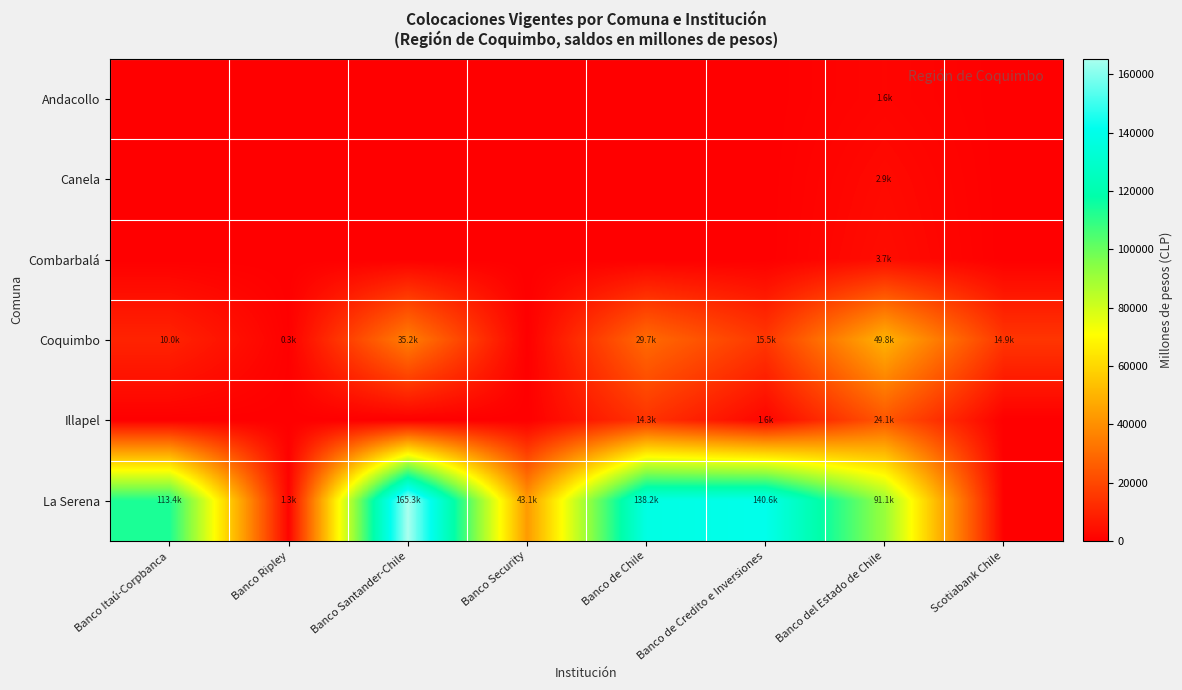

Reading left to right, transcribe all the data shown in this chart.

Andacollo: Banco Itaú-Corpbanca=0.0	Banco Ripley=0.0	Banco Santander-Chile=0.0	Banco Security=0.0	Banco de Chile=0.0	Banco de Credito e Inversiones=0.0	Banco del Estado de Chile=1649.4	Scotiabank Chile=0.0
Canela: Banco Itaú-Corpbanca=0.0	Banco Ripley=0.0	Banco Santander-Chile=0.0	Banco Security=0.0	Banco de Chile=0.0	Banco de Credito e Inversiones=0.0	Banco del Estado de Chile=2872.5	Scotiabank Chile=0.0
Combarbalá: Banco Itaú-Corpbanca=0.0	Banco Ripley=0.0	Banco Santander-Chile=0.0	Banco Security=0.0	Banco de Chile=0.0	Banco de Credito e Inversiones=0.0	Banco del Estado de Chile=3676.8	Scotiabank Chile=0.0
Coquimbo: Banco Itaú-Corpbanca=9970.5	Banco Ripley=307.9	Banco Santander-Chile=35249.9	Banco Security=0.0	Banco de Chile=29740.0	Banco de Credito e Inversiones=15509.5	Banco del Estado de Chile=49829.6	Scotiabank Chile=14932.2
Illapel: Banco Itaú-Corpbanca=0.0	Banco Ripley=0.0	Banco Santander-Chile=0.0	Banco Security=0.0	Banco de Chile=14305.4	Banco de Credito e Inversiones=1624.8	Banco del Estado de Chile=24096.8	Scotiabank Chile=0.0
La Serena: Banco Itaú-Corpbanca=113352.3	Banco Ripley=1269.5	Banco Santander-Chile=165328.6	Banco Security=43057.0	Banco de Chile=138207.6	Banco de Credito e Inversiones=140574.4	Banco del Estado de Chile=91130.5	Scotiabank Chile=0.0